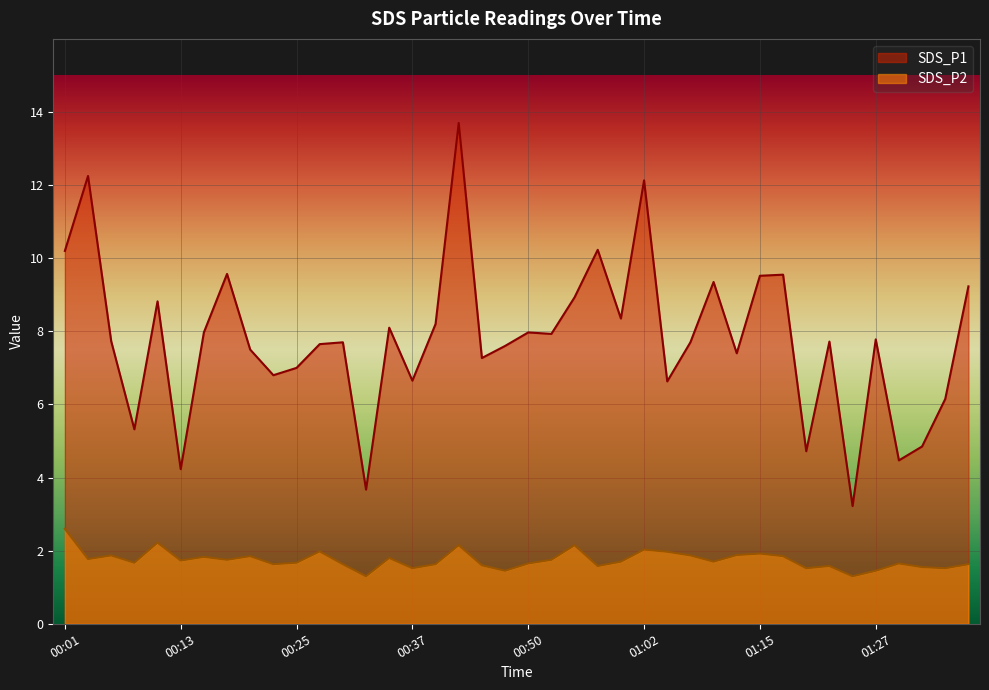

The value of SDS_P2 at 00:23 is 1.6. True or false?

True